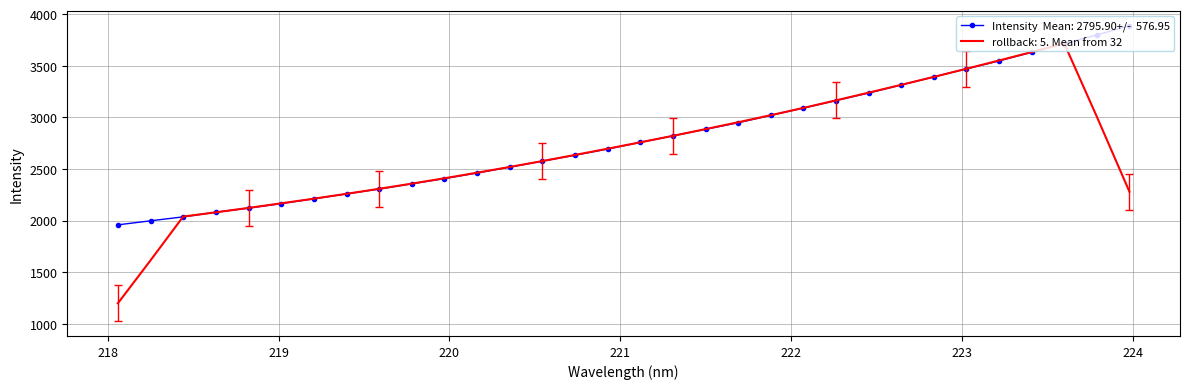

What is the smallest value displayed?

1198.7